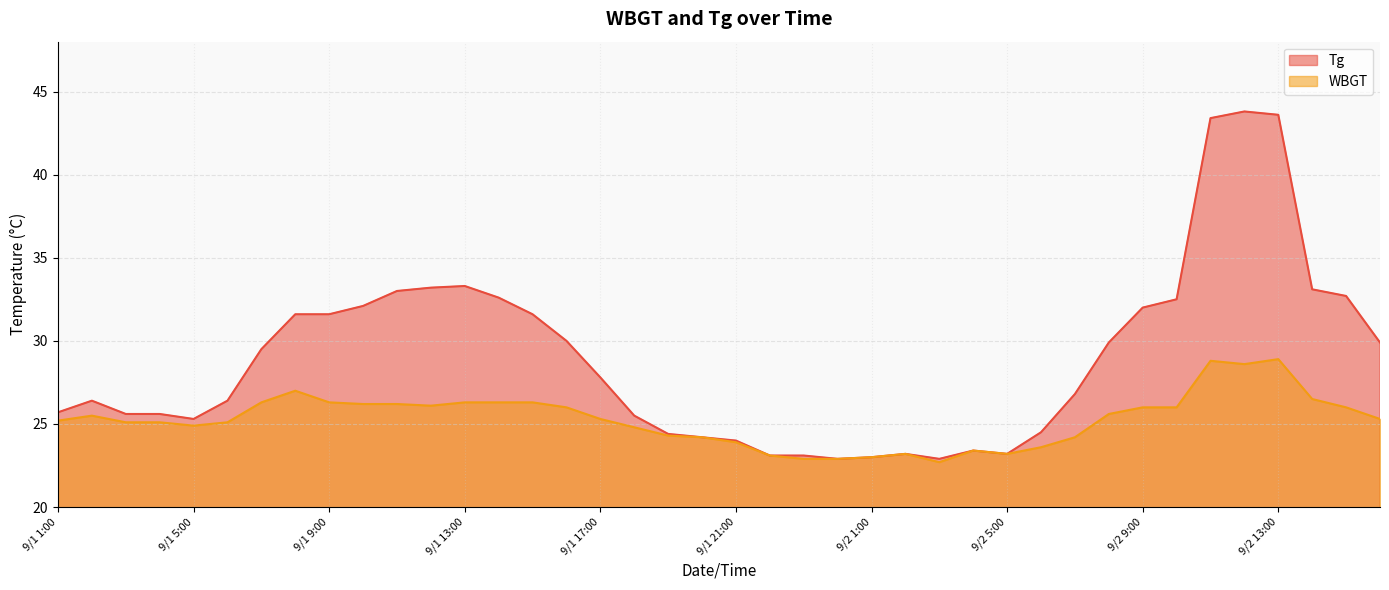

How many interior local valleys does the Tg series have?

4